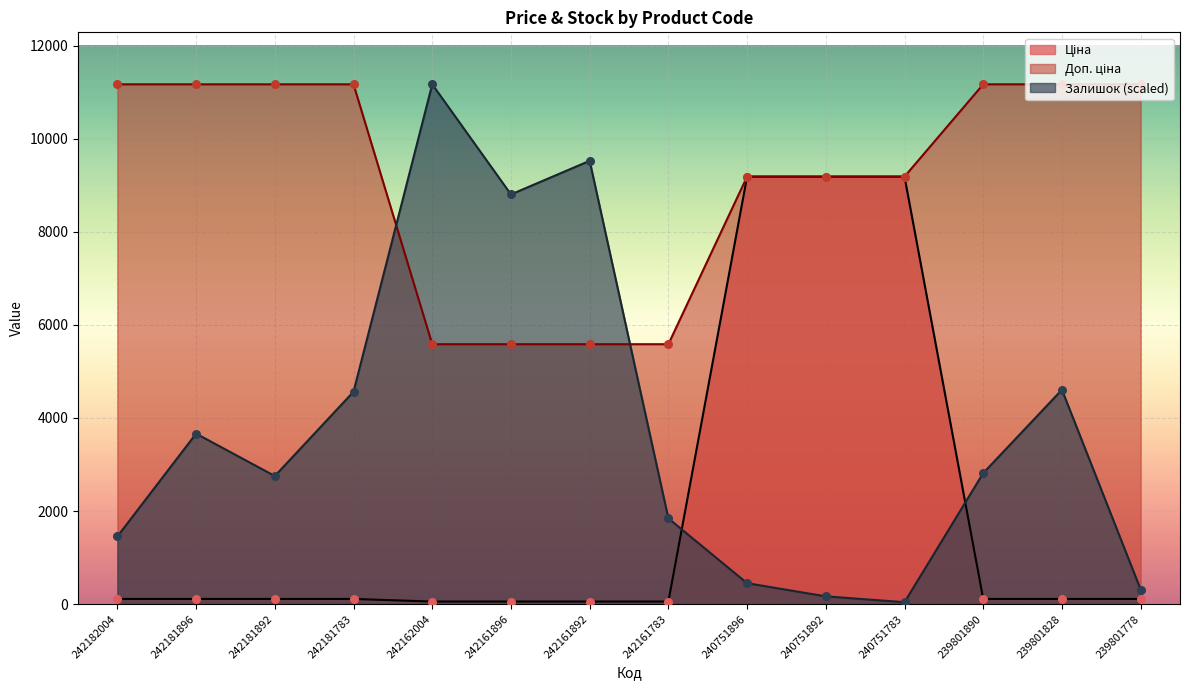

Which series has the largest Y range (max minus min)?

Залишок